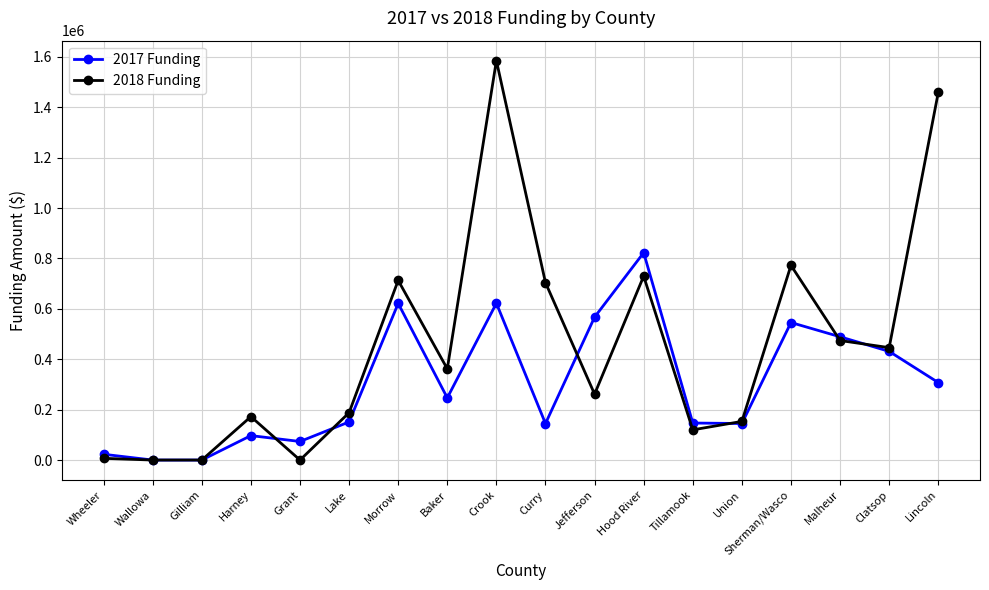

At Sherman/Wasco, list the series in order from largest to smallest.

2018 Funding, 2017 Funding